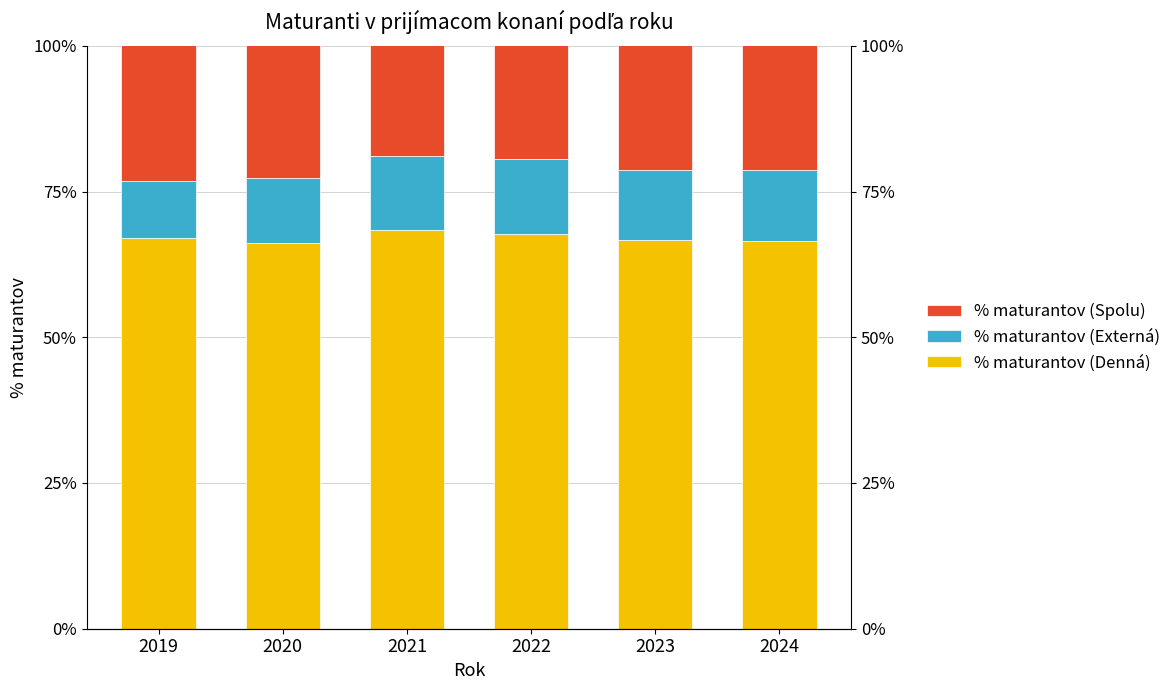

What is the spread (max minus min) of values at 2020?

0.6